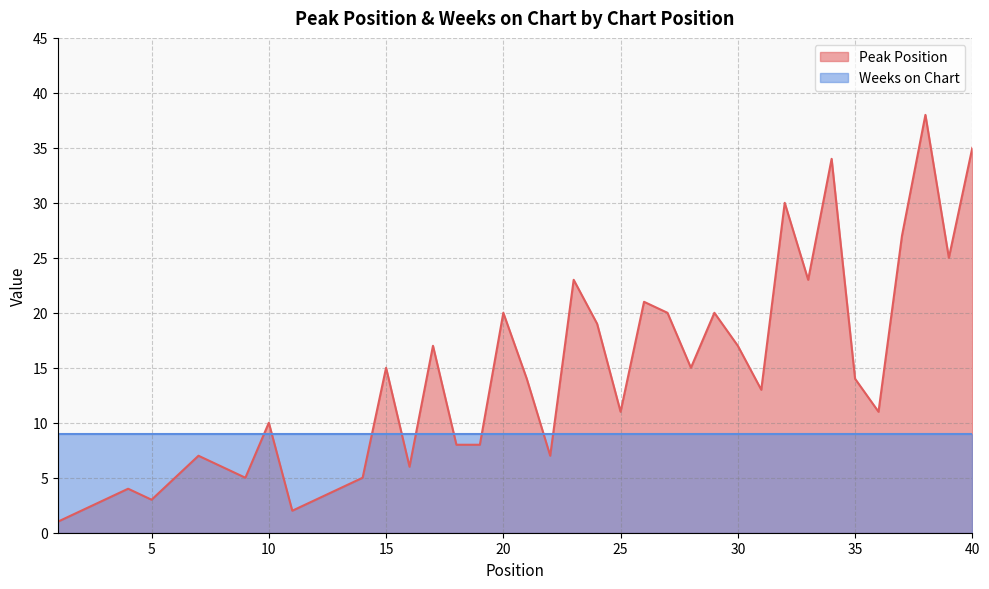

What is the ratio of the value at 13 to the value at 6?

0.8